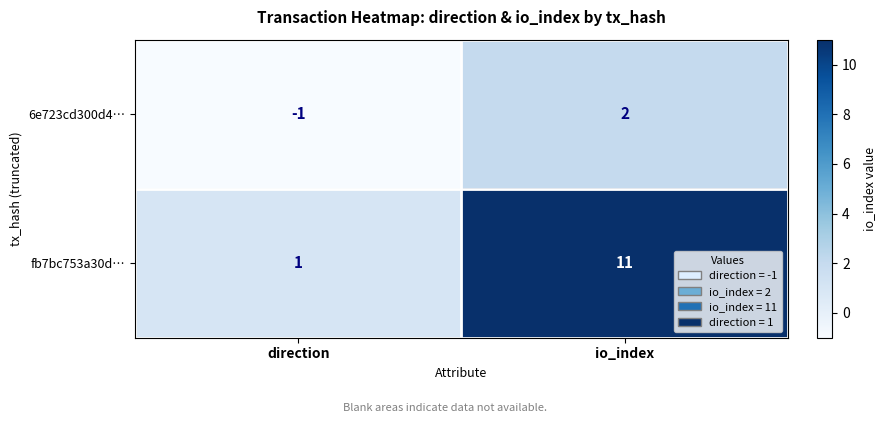

What is the difference between the maximum and minimum values in the 6e723cd300d4… series?

3